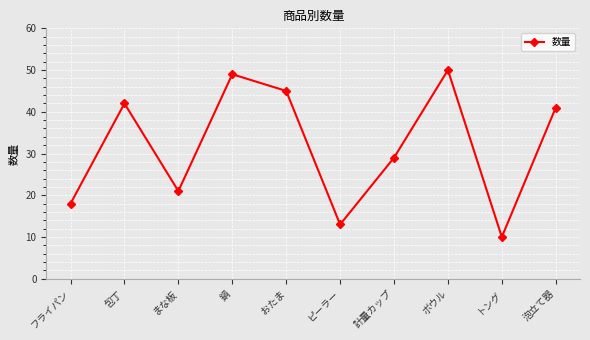

Count the number of categories in the chart.

10